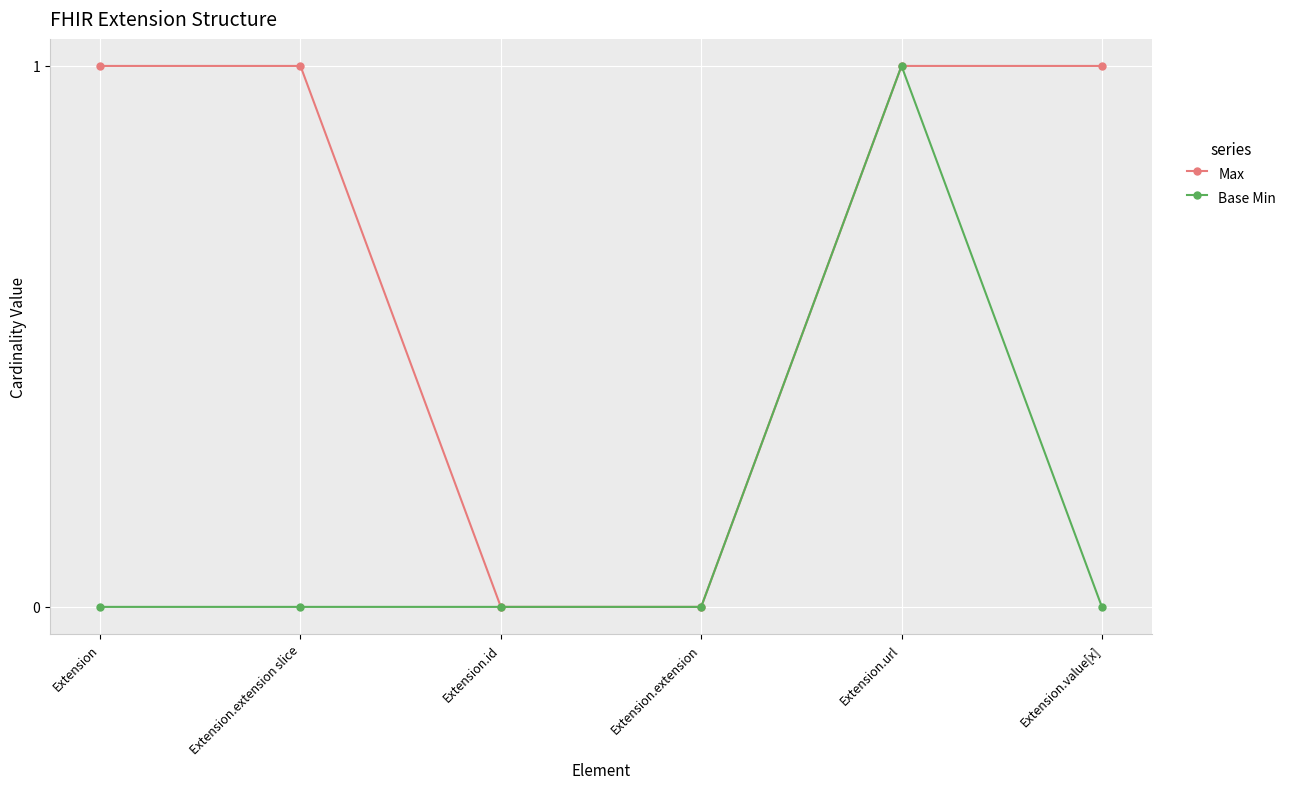

What is the label of the 3rd point from the left?

Extension.id